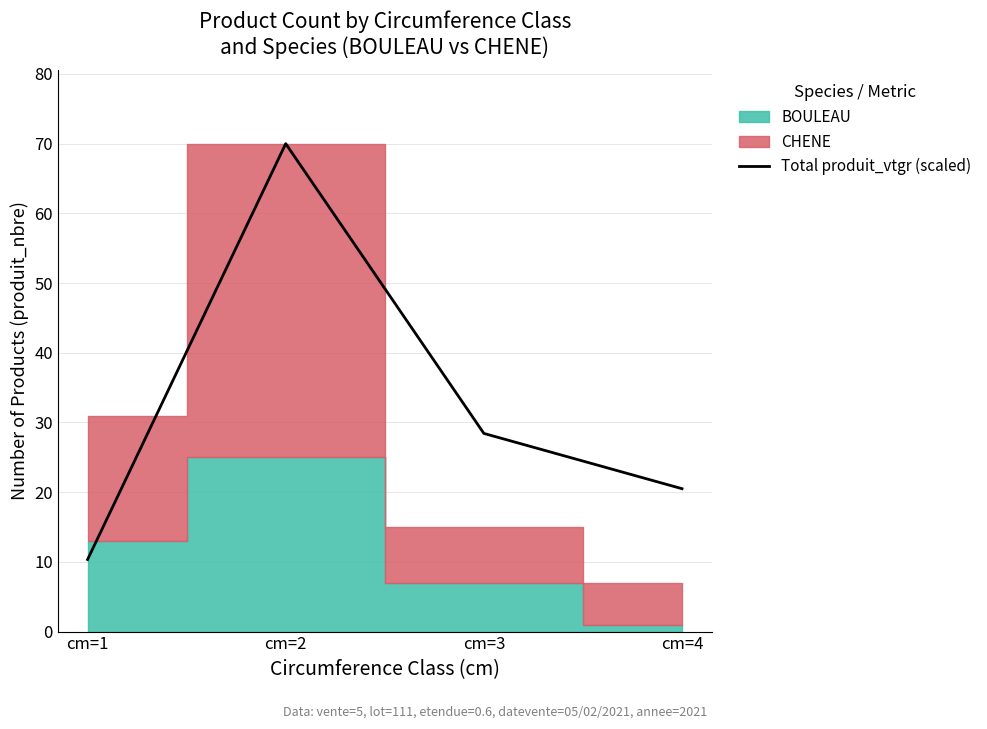

Rank the categories by value from lowest to highest.

cm=1, cm=4, cm=3, cm=2